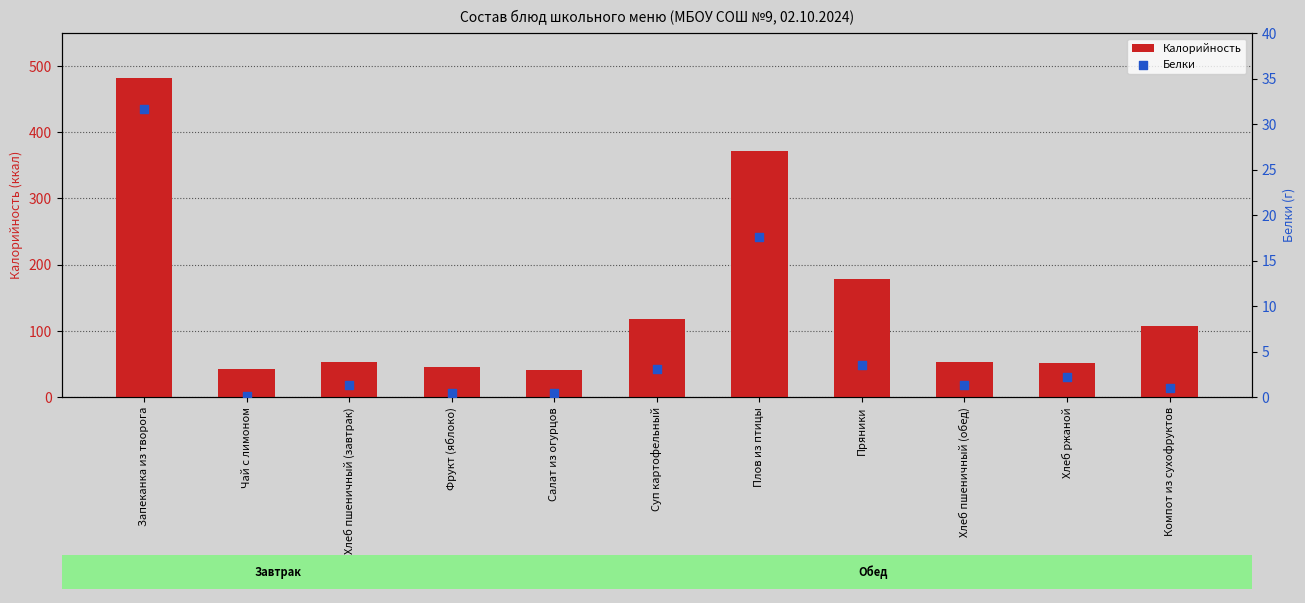

At how many categories does at least one series exceed 145?

3